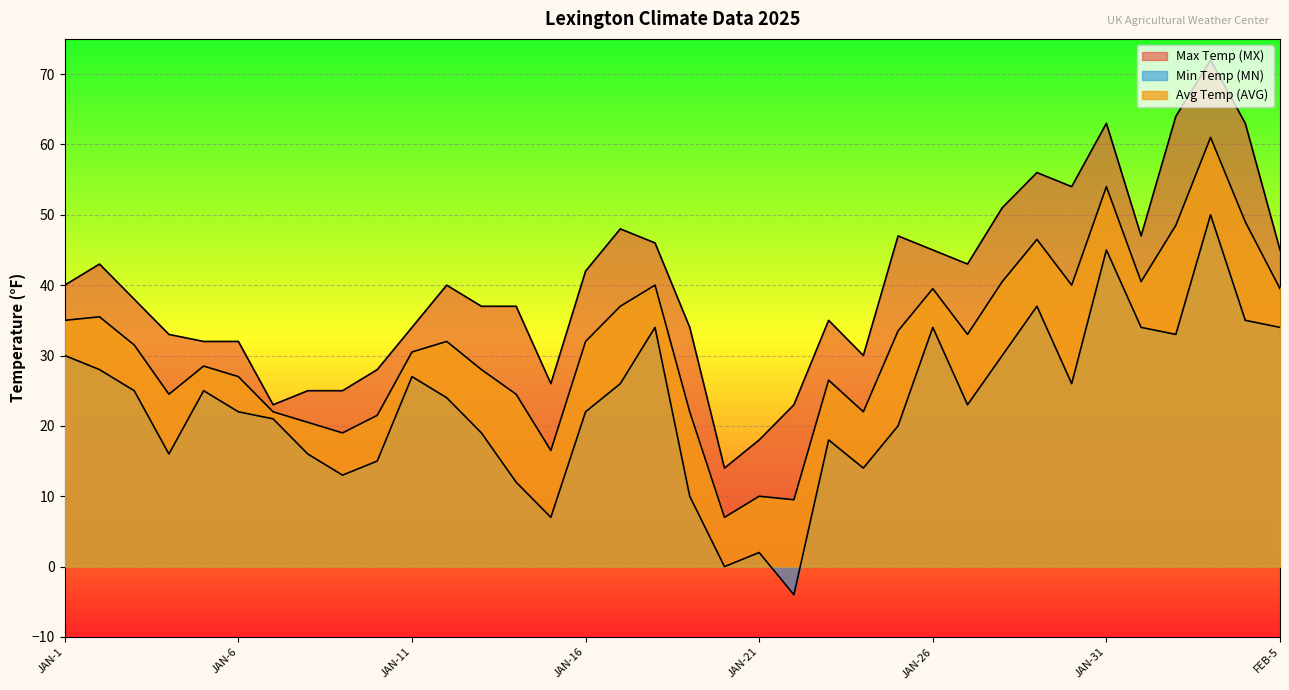

Between JAN-2 and JAN-12, which series saw the biggest shift?

Min Temp (MN)